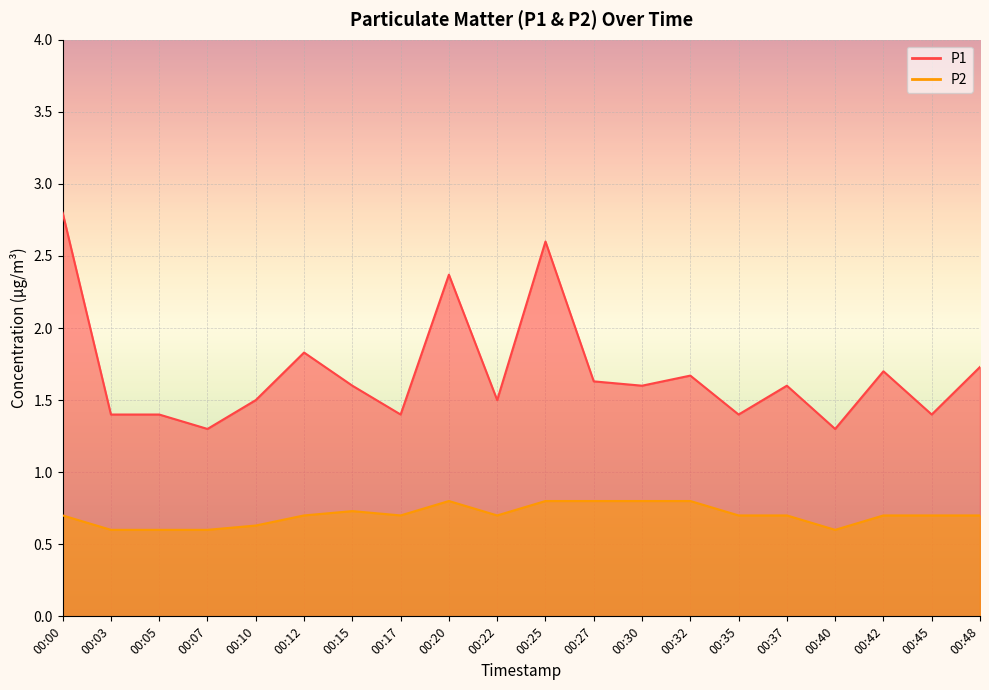

What is the value of the P2 point at the 17th from the left?

0.6